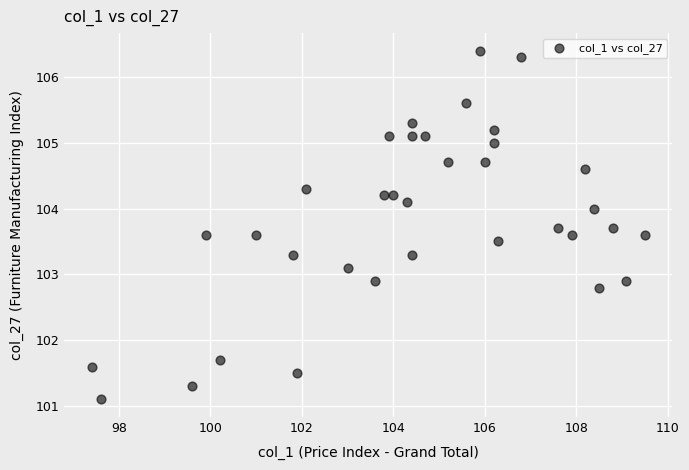

What is the range of X values (max minus min)?

12.1